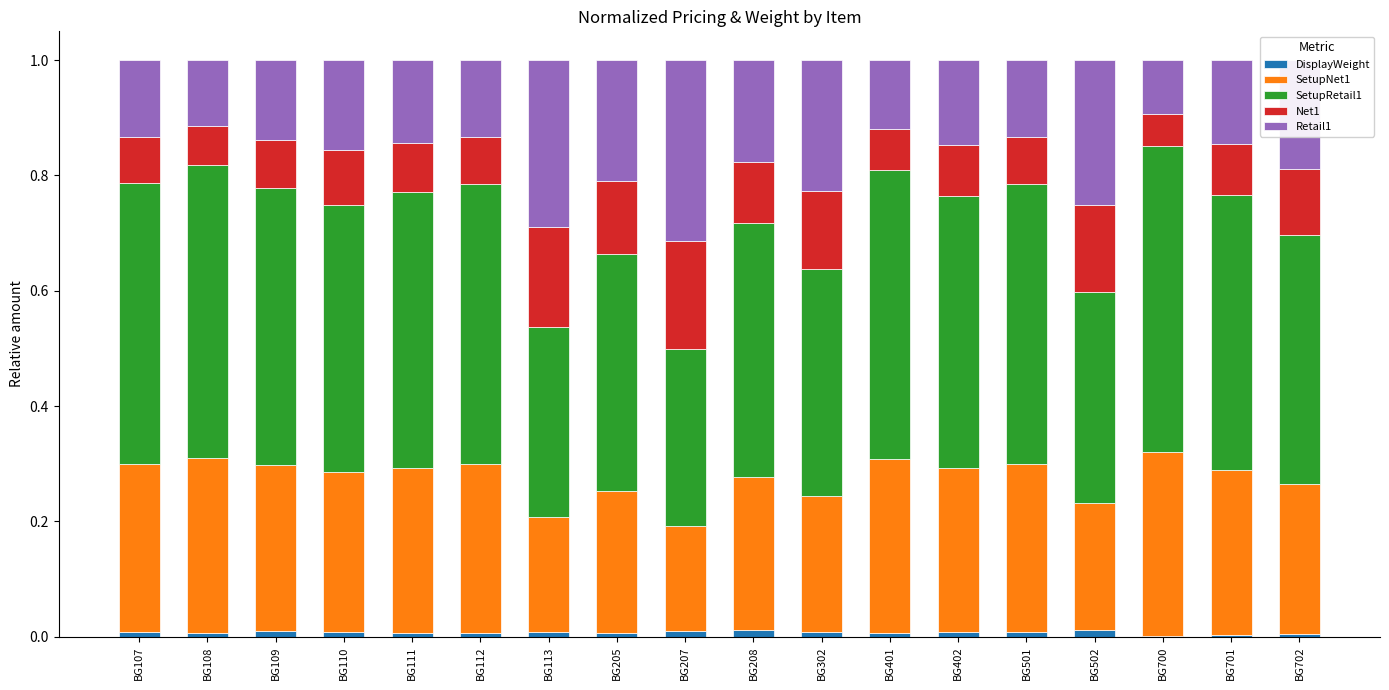

What are all the series names shown in the legend?

DisplayWeight, SetupNet1, SetupRetail1, Net1, Retail1